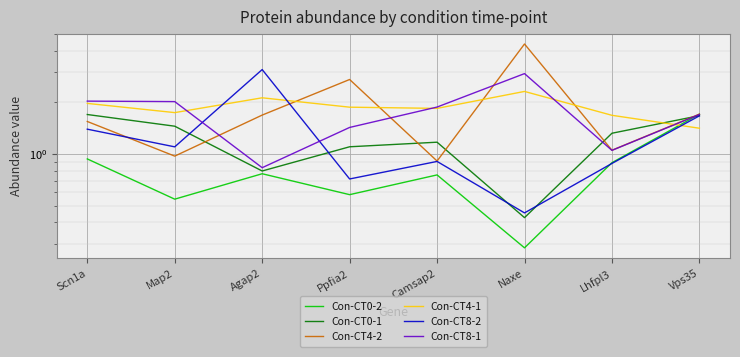

Where does the Con-CT8-1 series first go above 1?

Scn1a